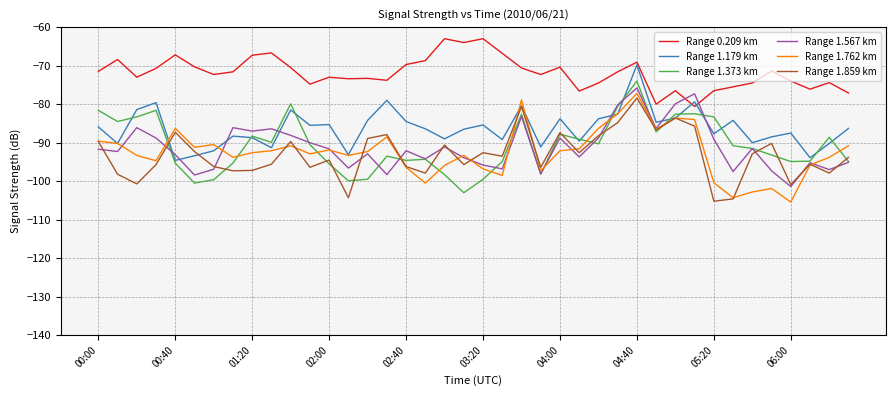

True or false: Range 0.209 km and Range 1.859 km intersect in this chart.

False